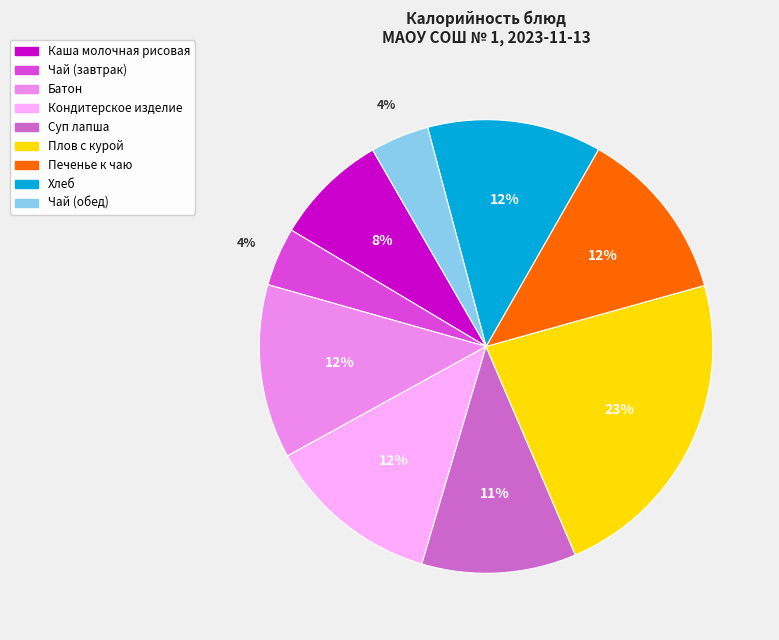

Between Хлеб and Каша молочная рисовая, which is larger?

Хлеб